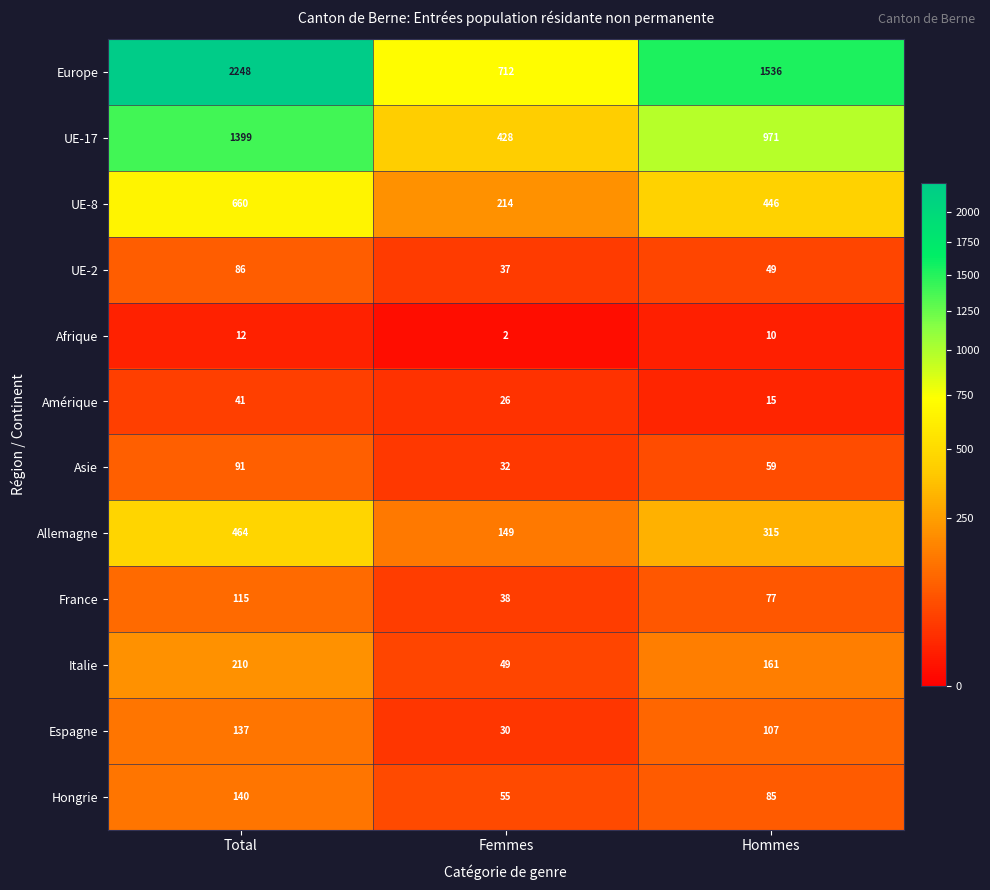

What is the sum of all Hongrie values?

280